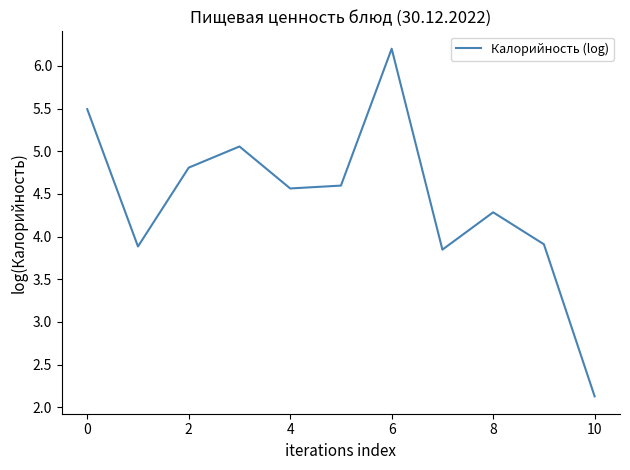

Count the number of values greater than 4.

7